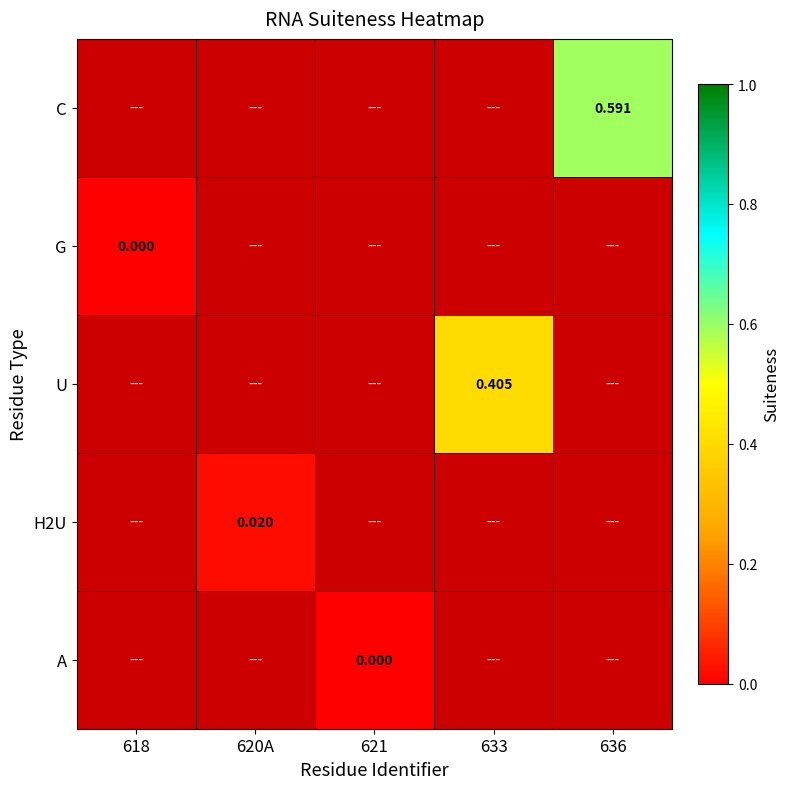

What is the maximum value shown in the chart?

0.6